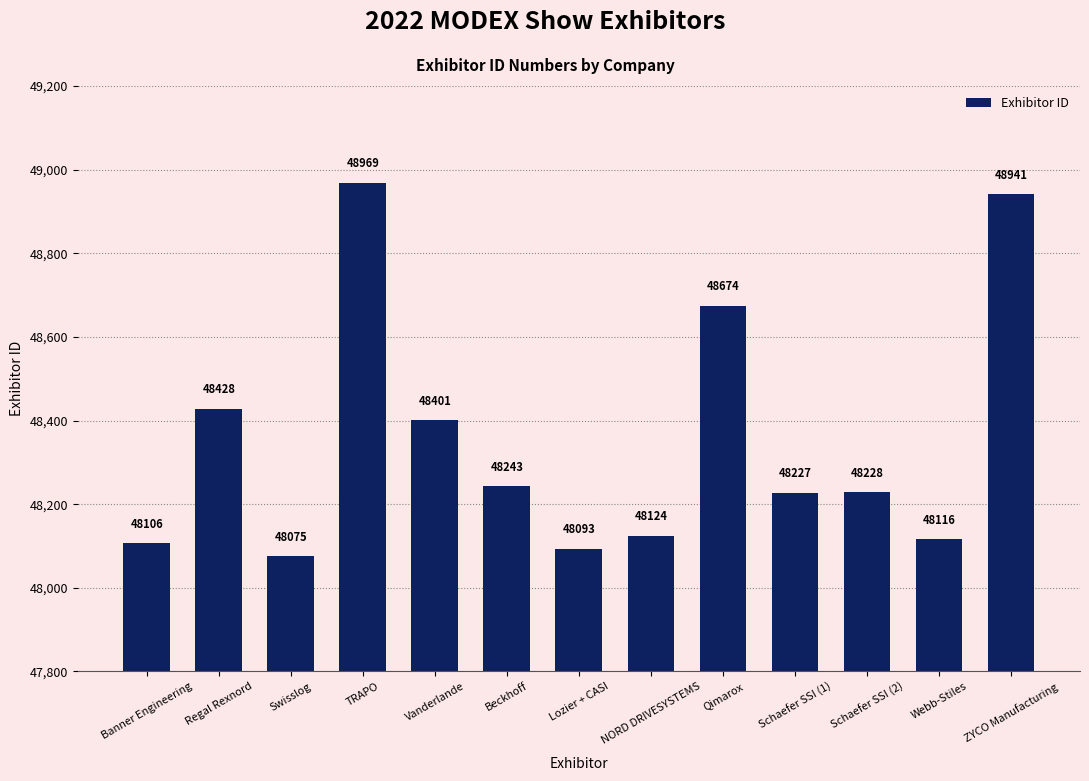

What is the greatest value displayed?

48969